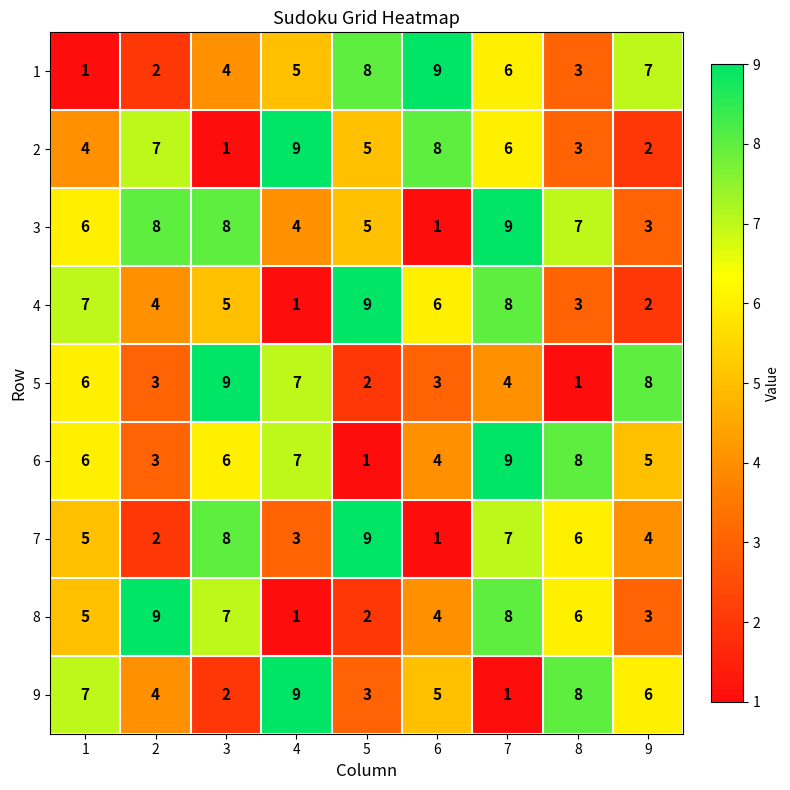

Is the value of 9 at 3 greater than the value of 7 at 9?

No